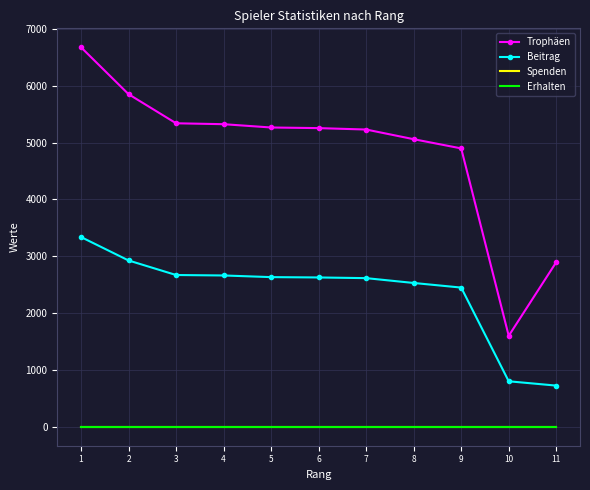

Reading right to left, extract all data points from this chart.

Trophäen: 2896	1600	4898	5060	5230	5255	5266	5324	5340	5852	6677
Beitrag: 724	800	2449	2530	2615	2627	2633	2662	2670	2926	3338
Spenden: 0	0	0	0	0	0	0	0	0	0	0
Erhalten: 0	0	0	0	0	0	0	0	0	0	0